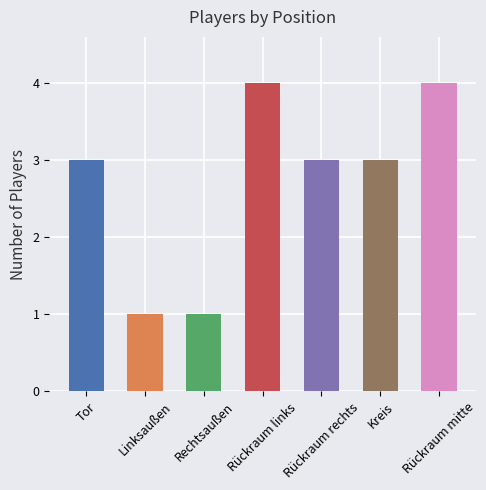

What is the difference between the maximum and minimum values?

3